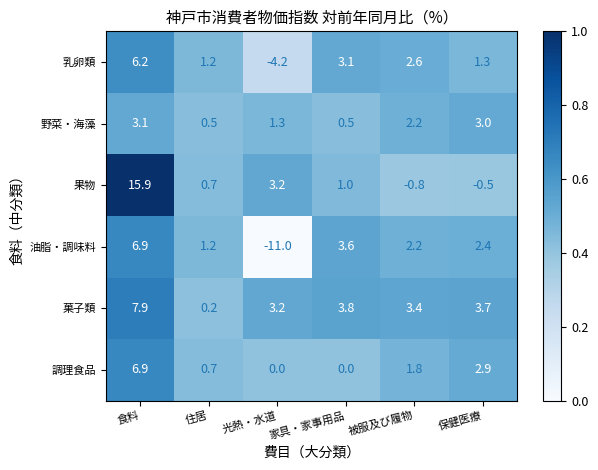

Between 食料 and 家具・家事用品, which series saw the biggest shift?

果物